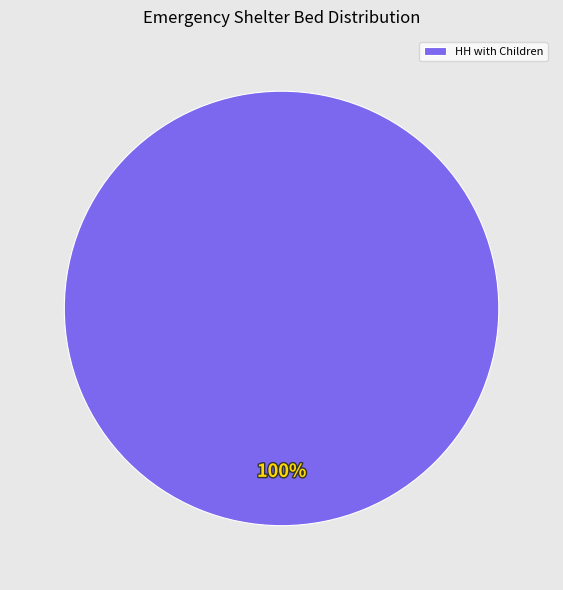

Rank the categories by value from highest to lowest.

HH with Children